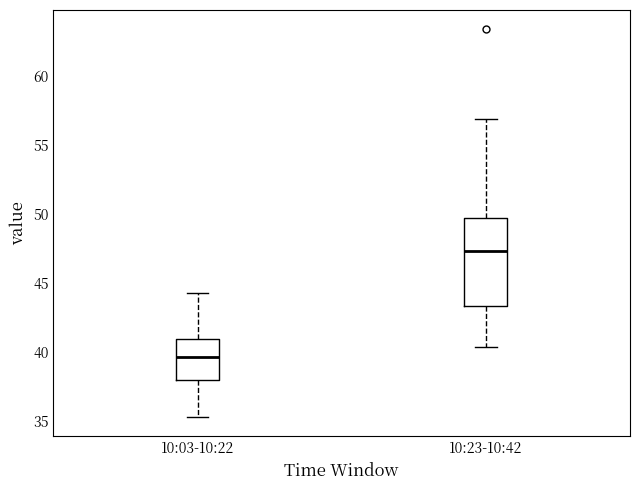

Comparing the boxes themselves (not the whiskers), which one is the tallest?

10:23-10:42